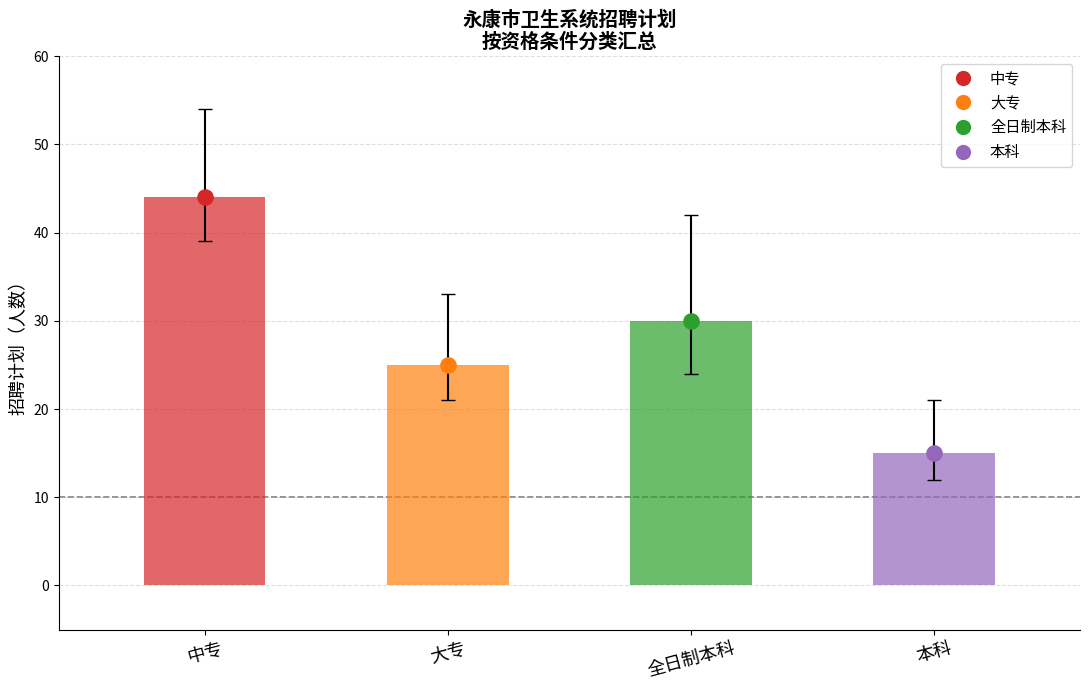

What is the change in value from 中专 to 全日制本科?

-14